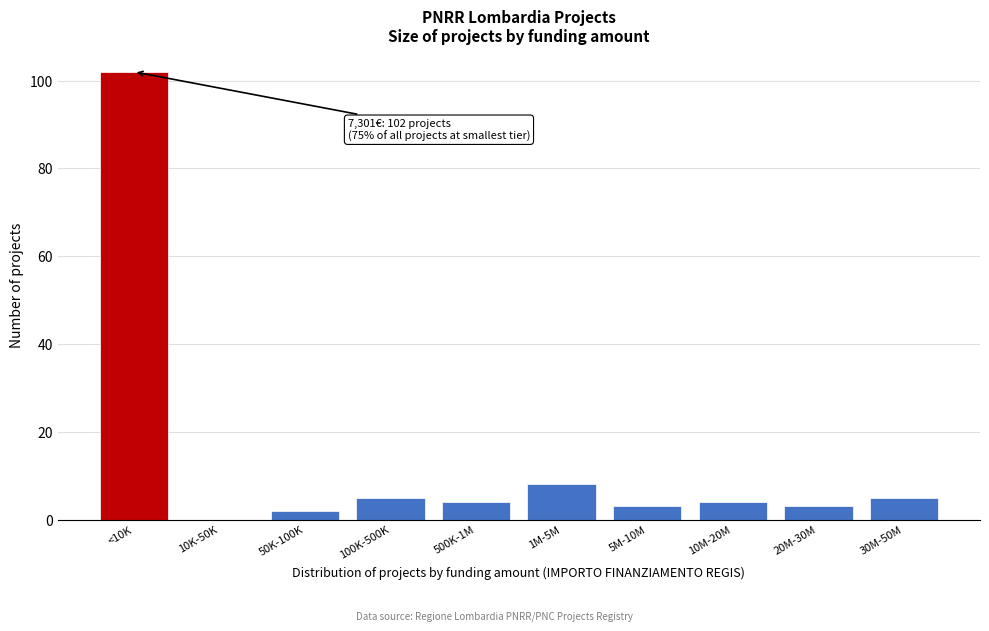

Reading left to right, list all the values displayed in this chart.

<10K=102	10K-50K=0	50K-100K=2	100K-500K=5	500K-1M=4	1M-5M=8	5M-10M=3	10M-20M=4	20M-30M=3	30M-50M=5